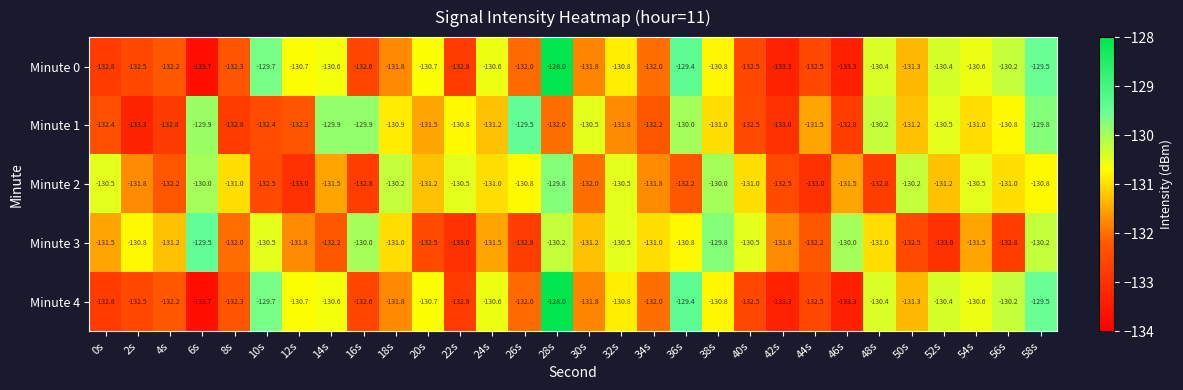

How many data points does each series have?

30